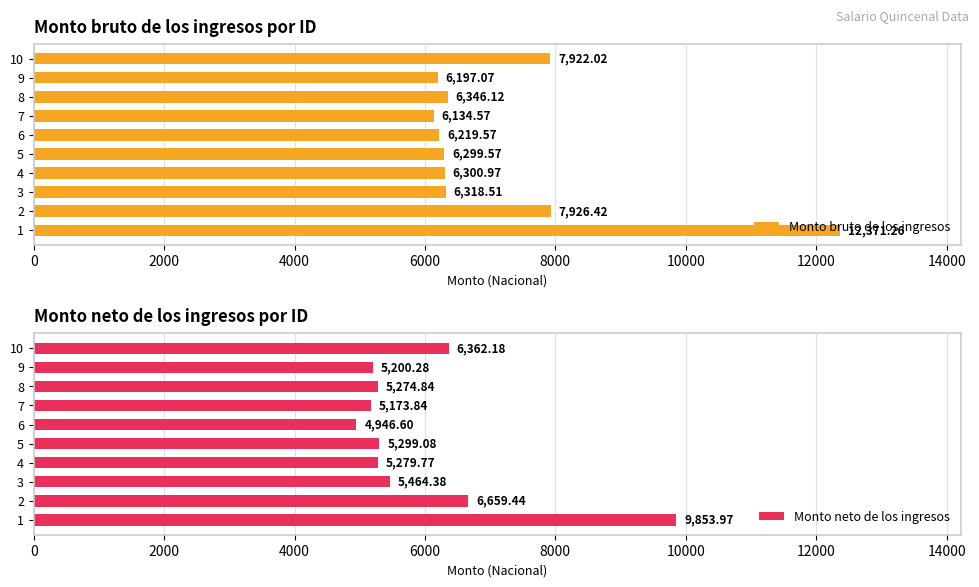

Reading left to right, transcribe all the data shown in this chart.

Monto bruto de los ingresos: 12371.3	7926.4	6318.5	6301.0	6299.6	6219.6	6134.6	6346.1	6197.1	7922.0
Monto neto de los ingresos: 9854.0	6659.4	5464.4	5279.8	5299.1	4946.6	5173.8	5274.8	5200.3	6362.2